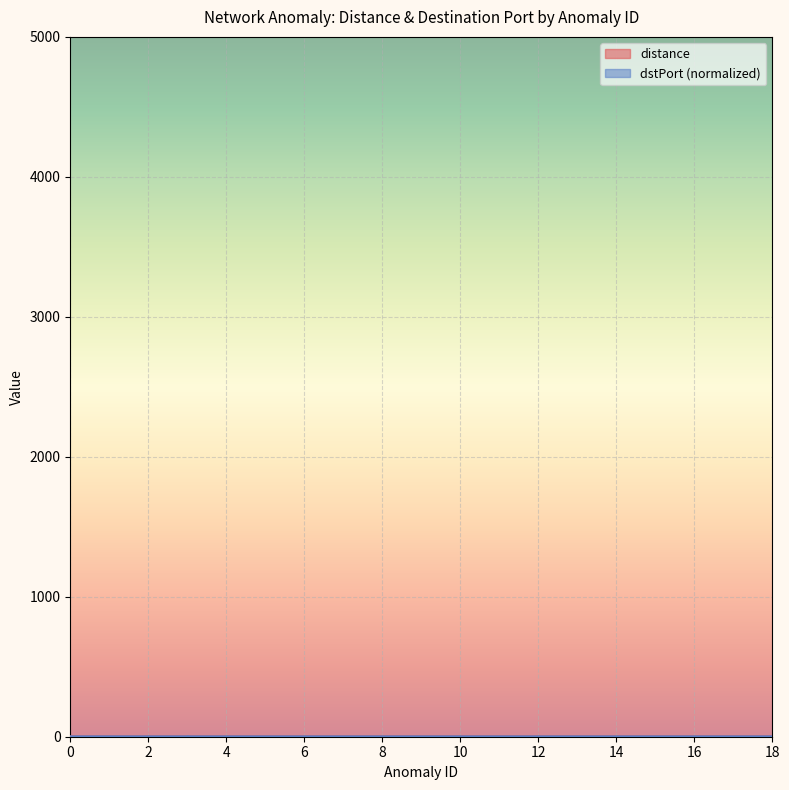

What value does the dstPort series have at 3?

-0.2